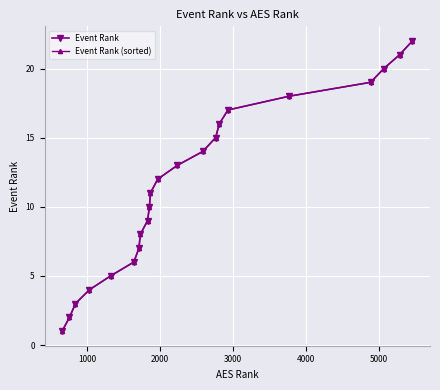

What is the sum of all Event Rank values?

253